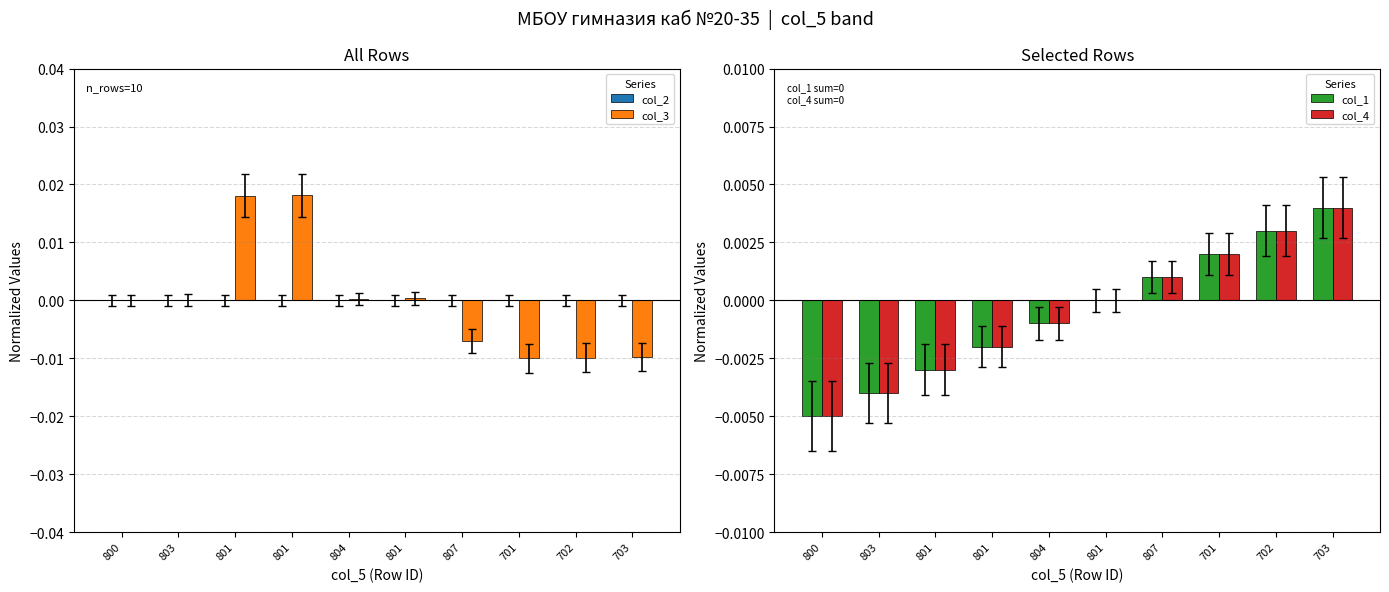

How many groups of bars are there?

10